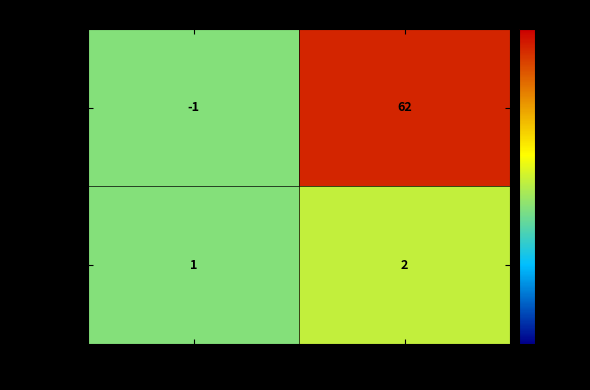

Reading left to right, list all the values displayed in this chart.

f52a76...cd1: -1	62
543f40...6e: 1	2